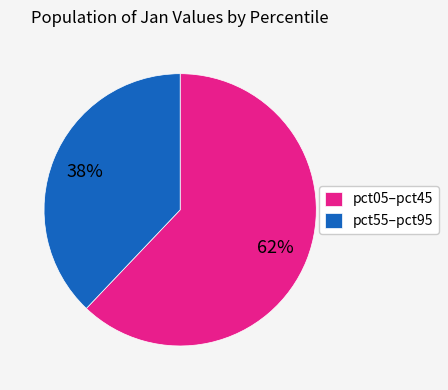

The pct05–pct45 slice represents 57% of the pie. True or false?

False